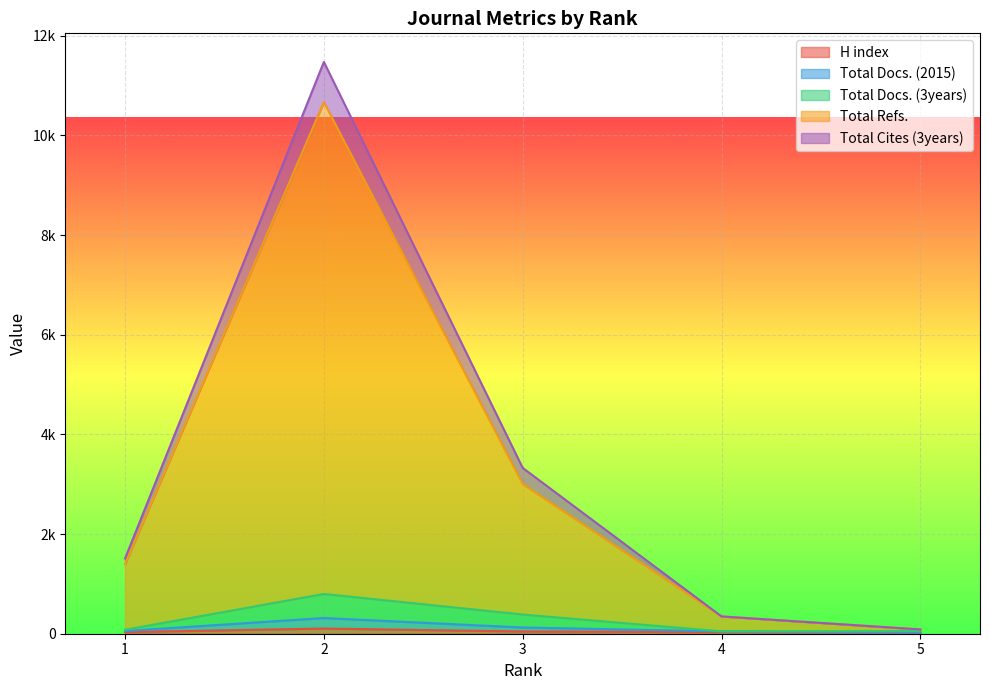

Reading left to right, list all the values displayed in this chart.

H index: 1=33	2=104	3=45	4=35	5=17
Total Docs. (2015): 1=54	2=315	3=125	4=47	5=23
Total Docs. (3years): 1=79	2=798	3=385	4=47	5=53
Total Refs.: 1=1396	2=10668	3=3006	4=347	5=86
Total Cites (3years): 1=1510	2=11475	3=3327	4=347	5=86